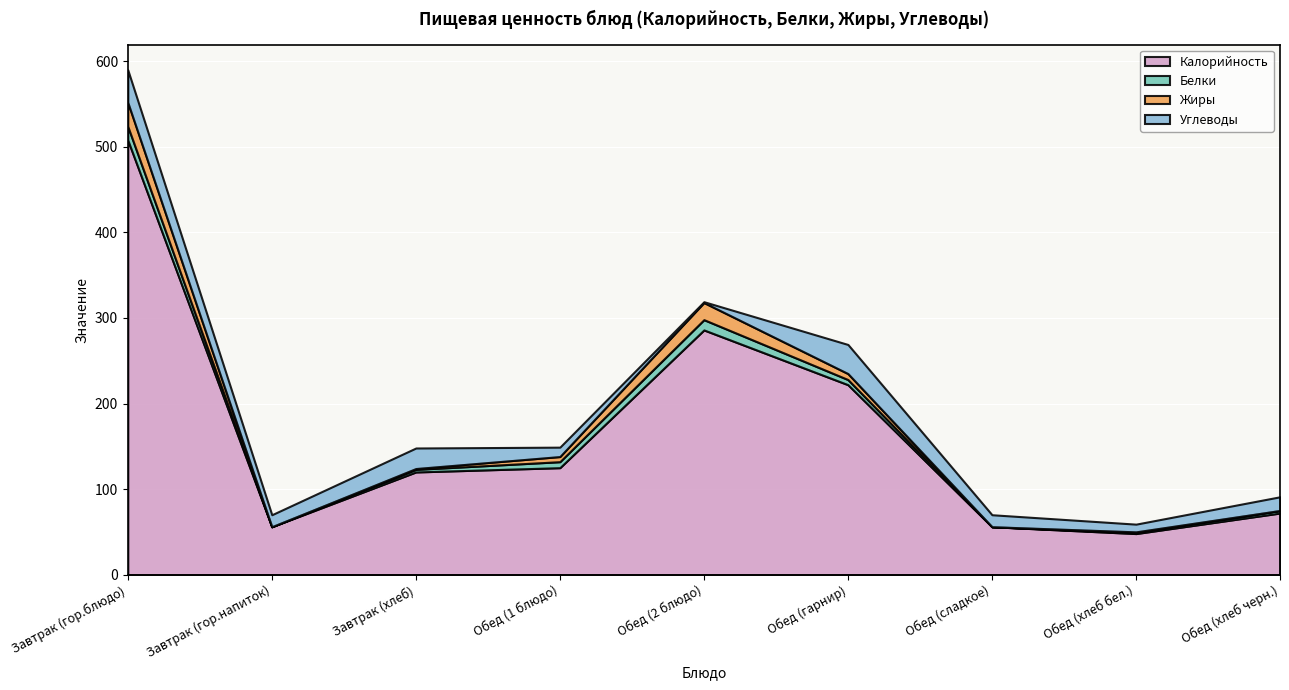

Reading left to right, transcribe all the data shown in this chart.

Калорийность: Завтрак (гор.блюдо)=508	Завтрак (гор.напиток)=56	Завтрак (хлеб)=120	Обед (1 блюдо)=125	Обед (2 блюдо)=286	Обед (гарнир)=222	Обед (сладкое)=56	Обед (хлеб бел.)=48	Обед (хлеб черн.)=72
Белки: Завтрак (гор.блюдо)=16	Завтрак (гор.напиток)=0	Завтрак (хлеб)=3	Обед (1 блюдо)=7	Обед (2 блюдо)=12	Обед (гарнир)=6	Обед (сладкое)=0	Обед (хлеб бел.)=1	Обед (хлеб черн.)=3
Жиры: Завтрак (гор.блюдо)=28	Завтрак (гор.напиток)=0	Завтрак (хлеб)=1	Обед (1 блюдо)=6	Обед (2 блюдо)=20	Обед (гарнир)=7	Обед (сладкое)=0	Обед (хлеб бел.)=1	Обед (хлеб черн.)=0
Углеводы: Завтрак (гор.блюдо)=38	Завтрак (гор.напиток)=14	Завтрак (хлеб)=24	Обед (1 блюдо)=11	Обед (2 блюдо)=1	Обед (гарнир)=34	Обед (сладкое)=14	Обед (хлеб бел.)=9	Обед (хлеб черн.)=16